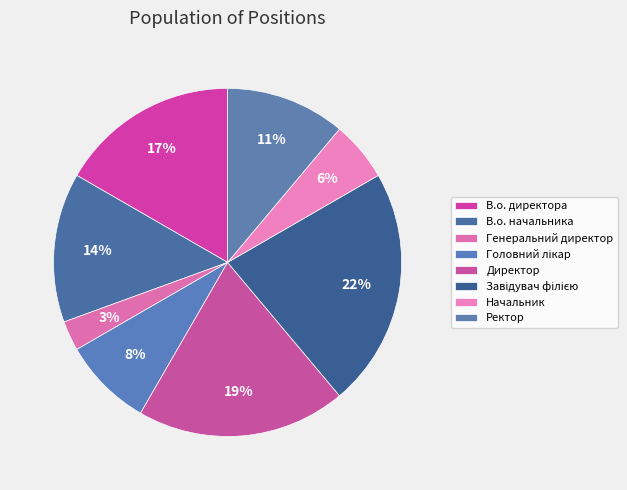

How many segments does this pie chart have?

8